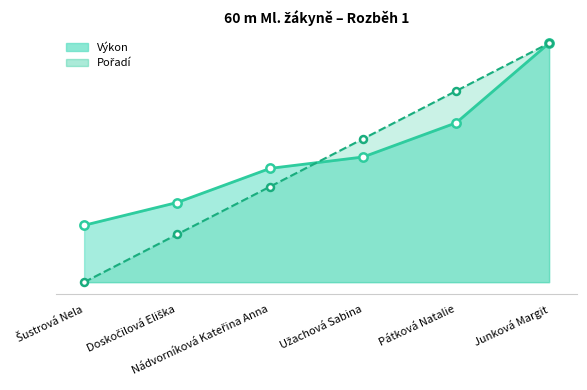

What is the maximum value for Pořadí?

10.1